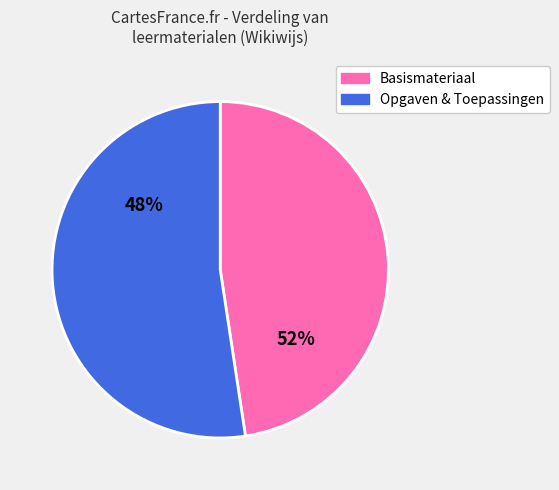

The Een bewijs van de cosinusregel slice represents 20% of the pie. True or false?

False